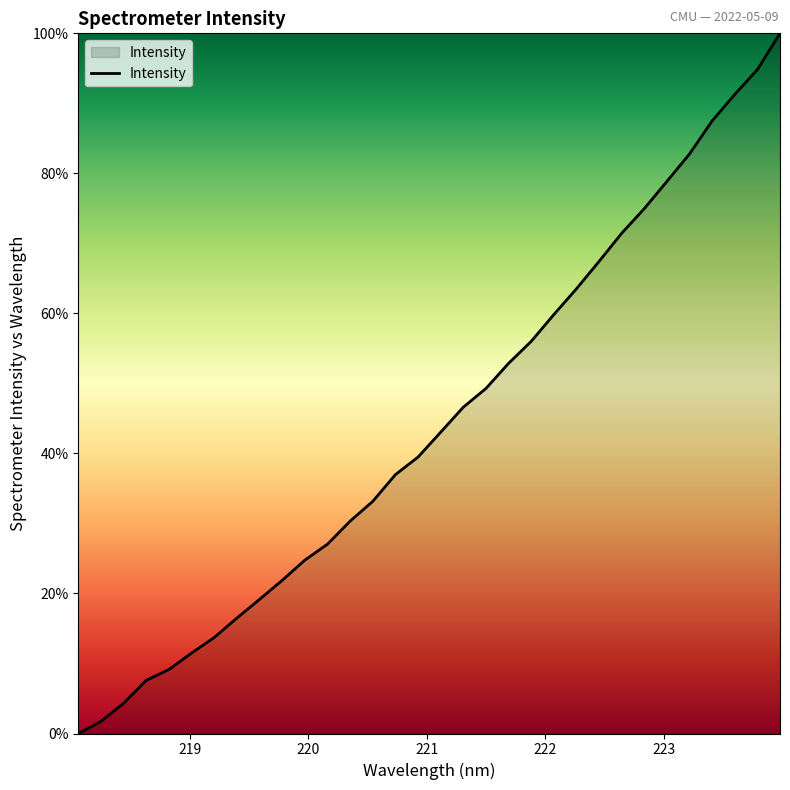

Reading left to right, list all the values displayed in this chart.

0.0	1.7	4.3	7.6	9.1	11.5	13.7	16.5	19.2	21.9	24.8	27.0	30.3	33.2	37.0	39.5	43.0	46.6	49.3	52.9	56.0	59.8	63.5	67.4	71.4	75.0	78.9	82.8	87.5	91.3	94.8	100.0